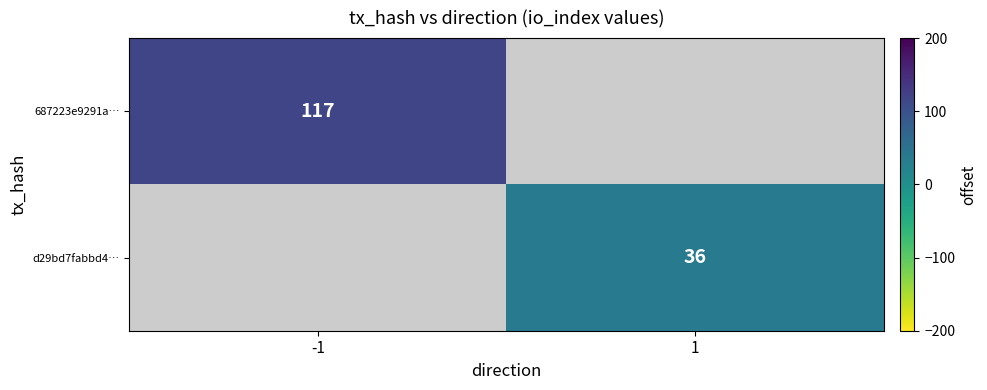

Which label corresponds to the largest value in the chart?

-1